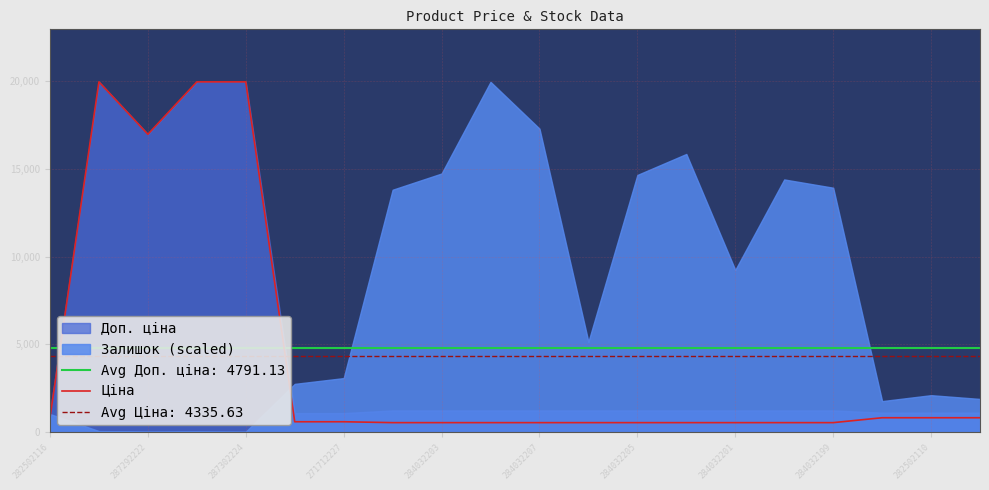

How many interior local valleys (lower than both neighbors) does the data have?

1